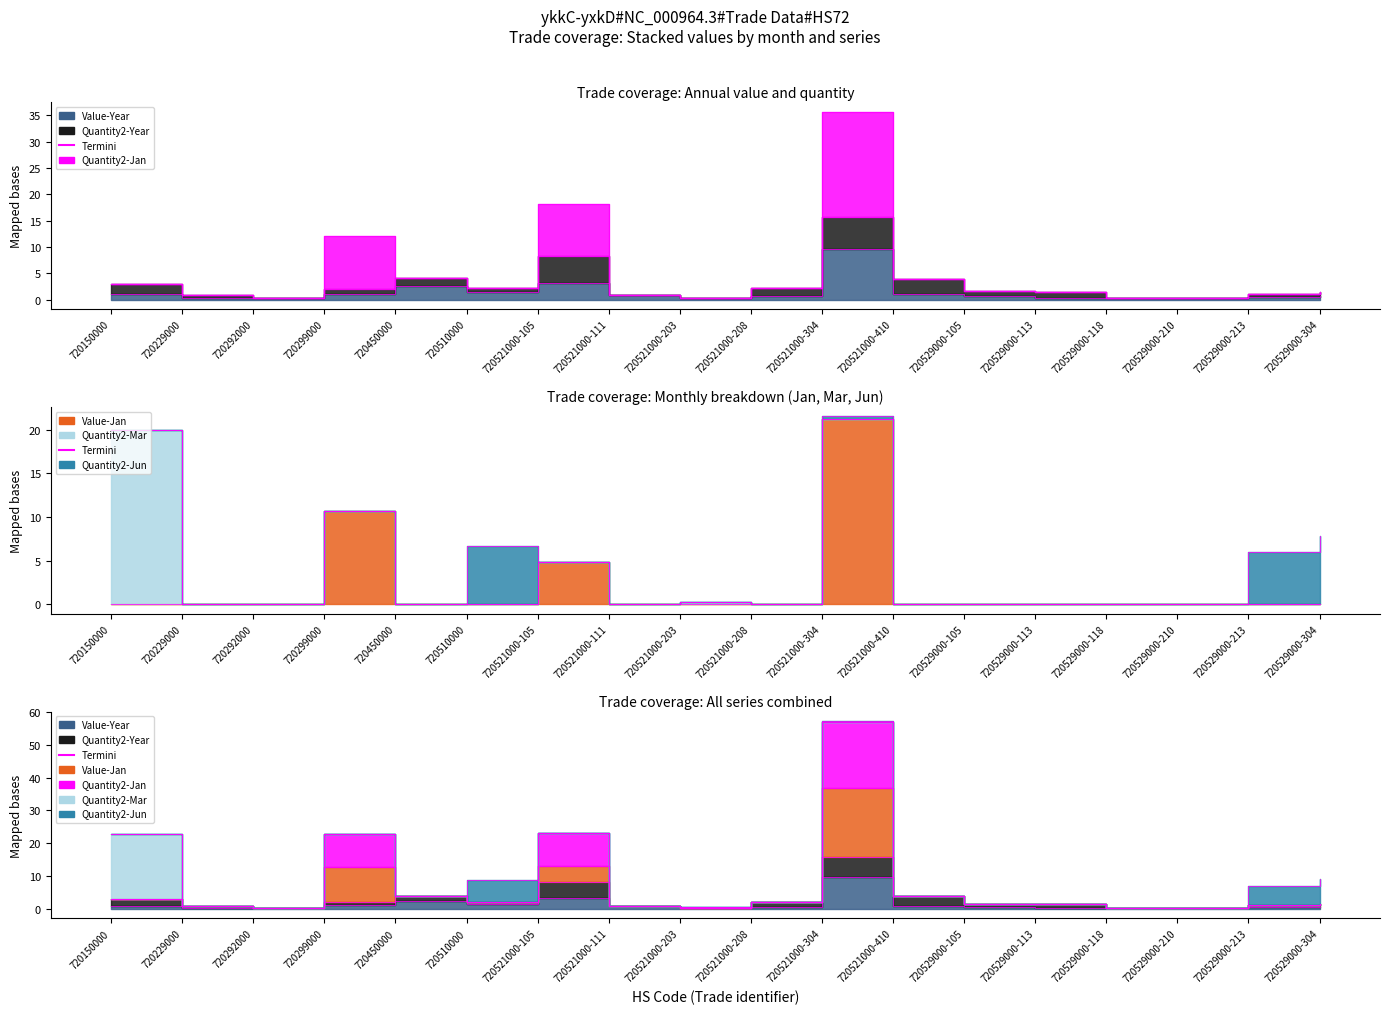

What is the difference between the maximum and minimum values in the Value-Year series?

9.5